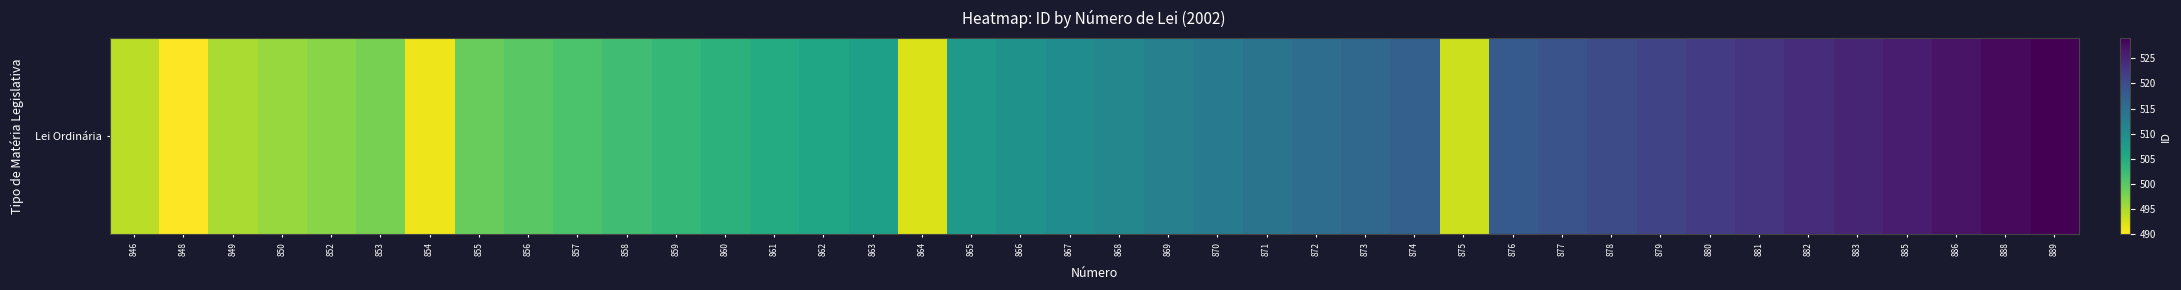

What is the sum of the values at 875 and 857?

994